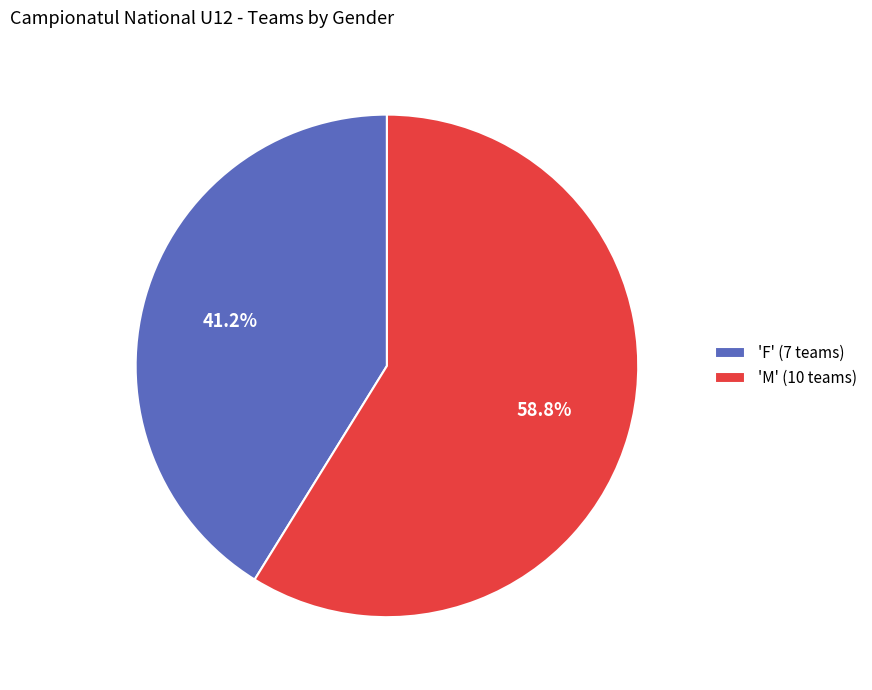

What is the ratio of the value at 'F' (7 teams) to the value at 'M' (10 teams)?

0.7